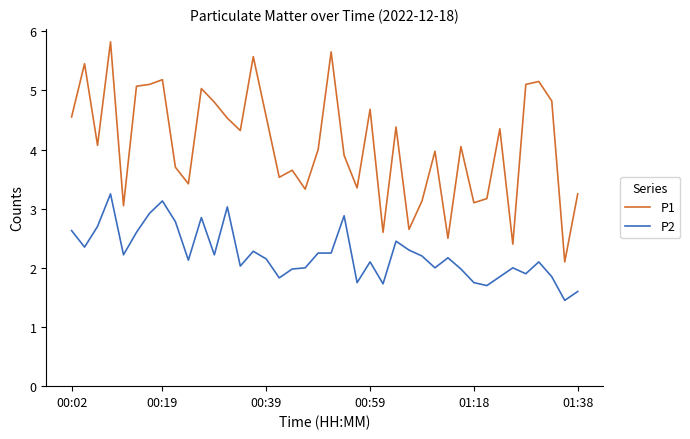

What is the minimum value for P1?

2.1